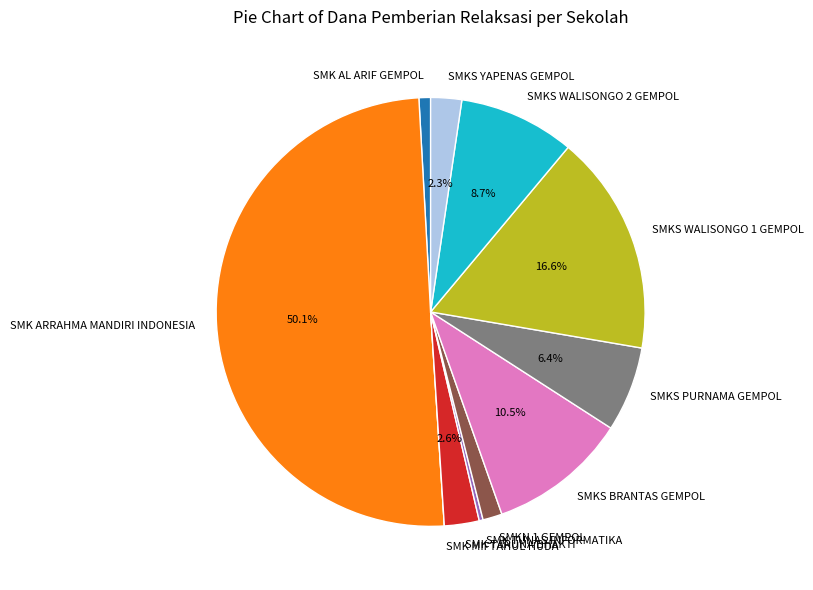

True or false: SMKS PURNAMA GEMPOL accounts for 6% of the total.

True